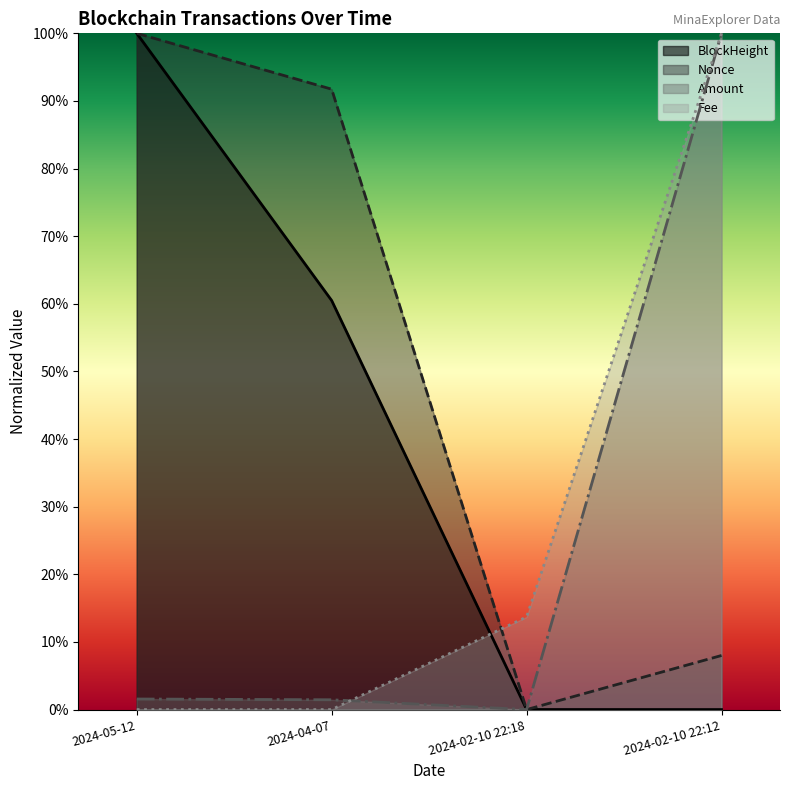

What is the maximum value shown in the chart?

1.0